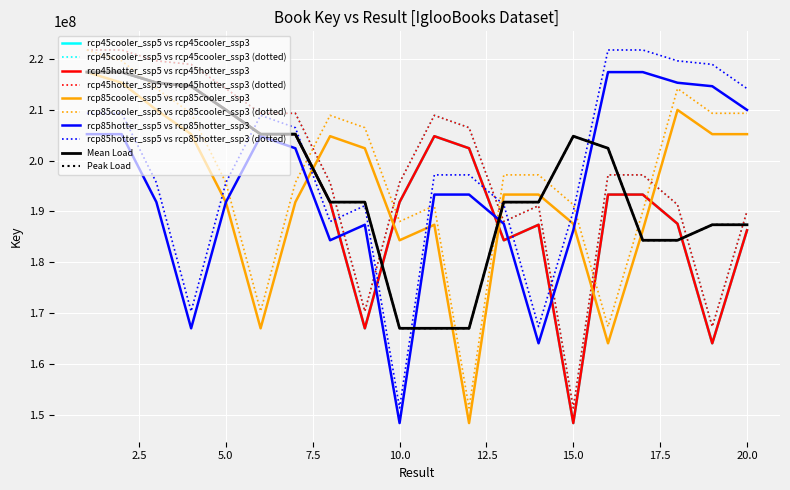

Does the chart have visible grid lines?

Yes